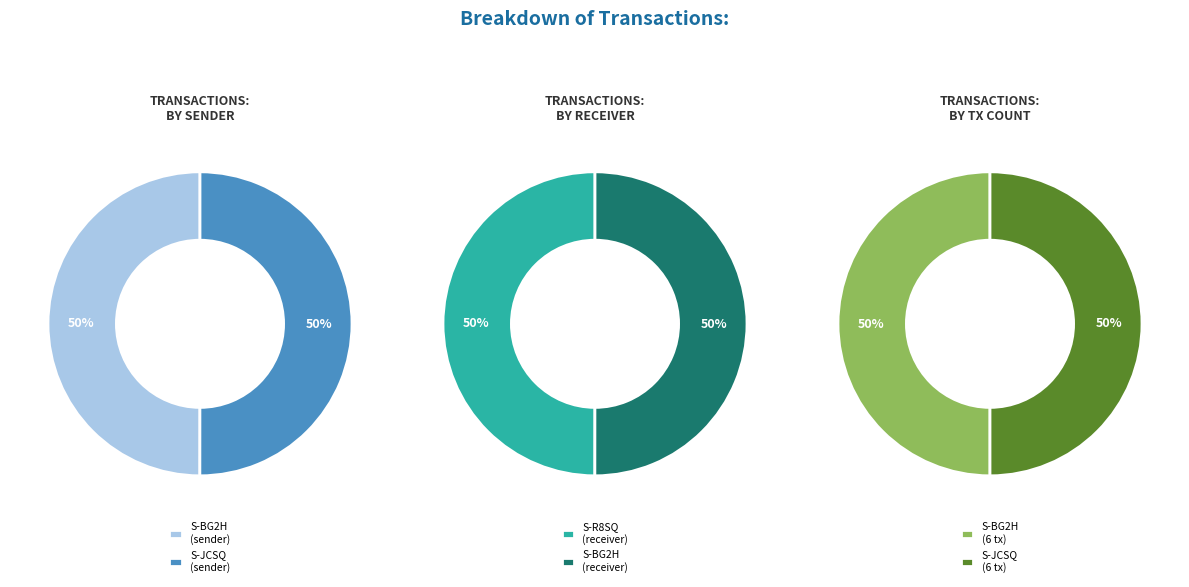

What is the spread (max minus min) of values at S-JCSQ (From)?

1